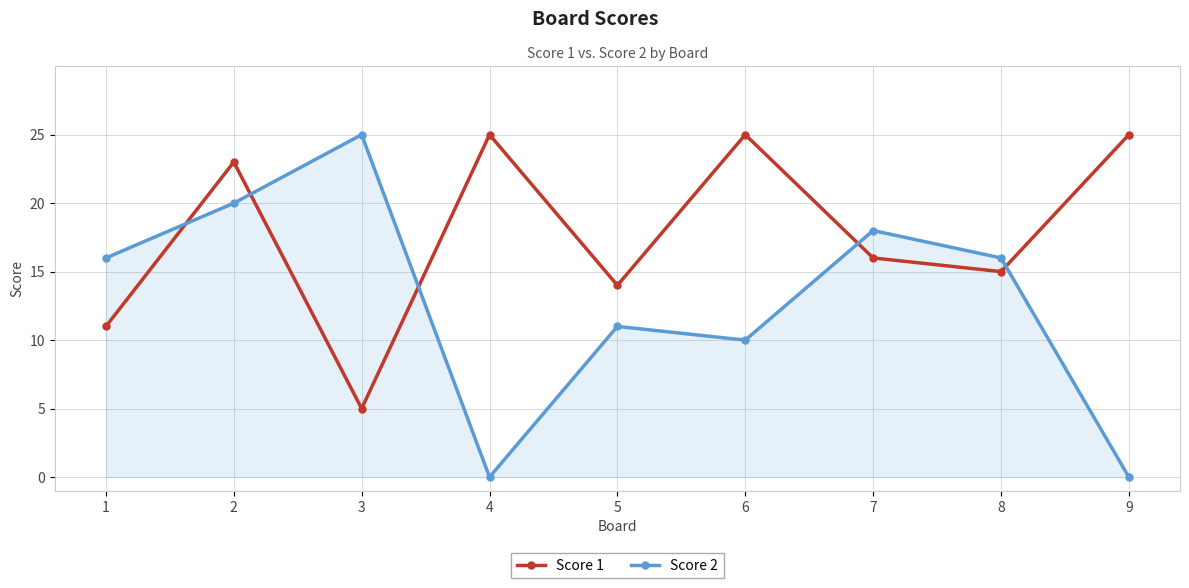

How many times do Score 2 and Score 1 cross each other?

5